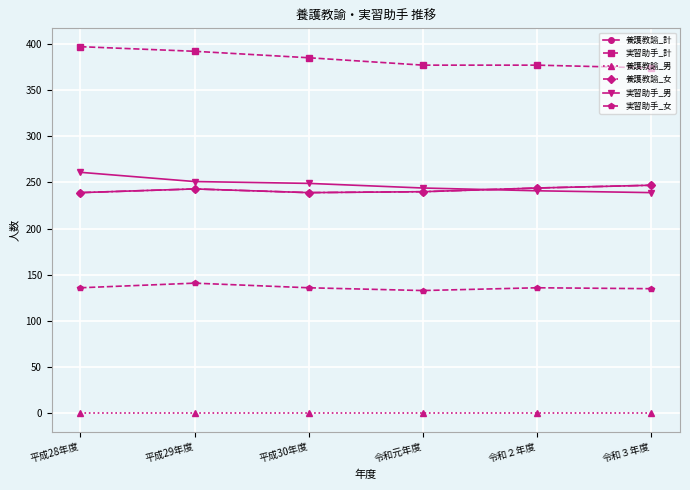

True or false: 養護教諭_計 and 実習助手_計 intersect in this chart.

False